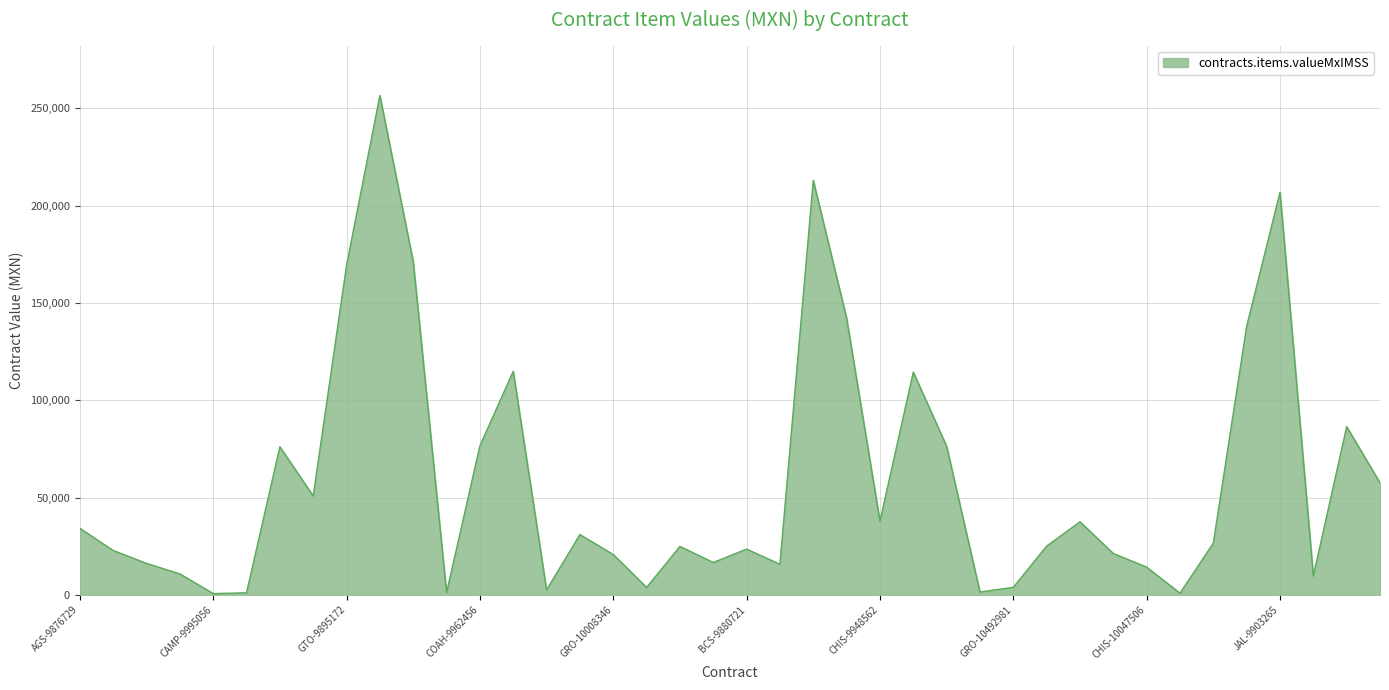

What is the difference between the maximum and minimum values?

256033.5